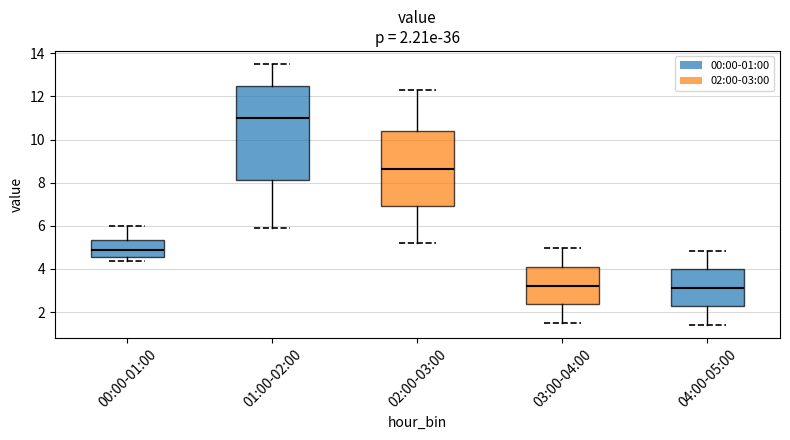

Which box's median line is the highest?

01:00-02:00